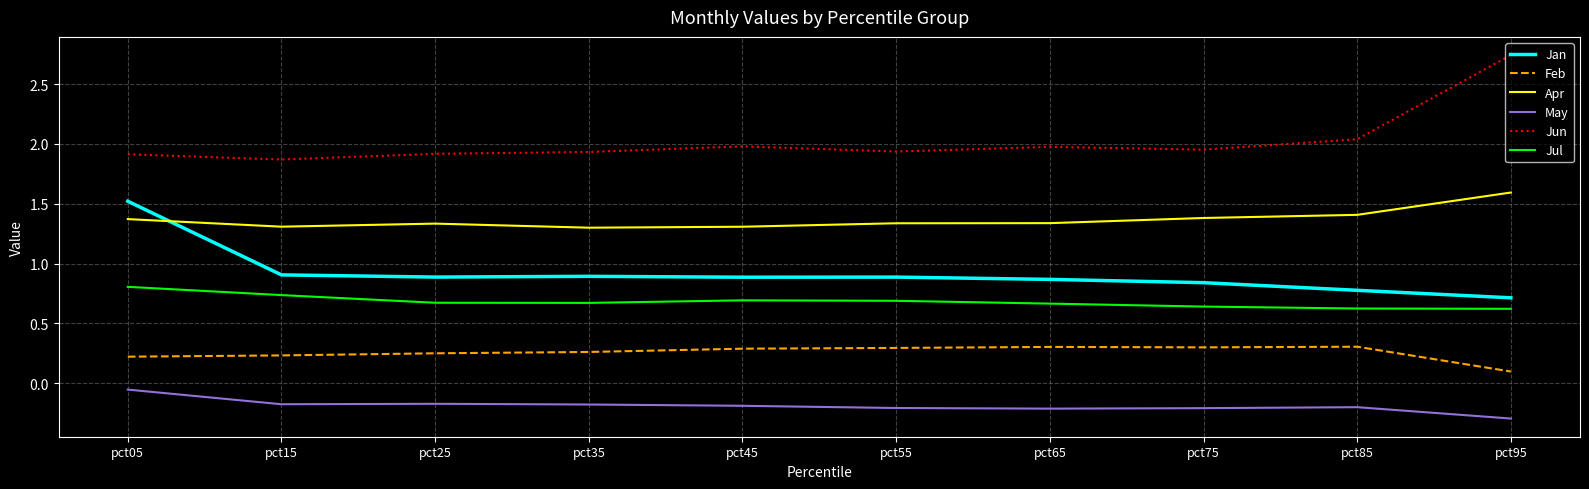

True or false: Feb has more than 0 interior local peaks.

True